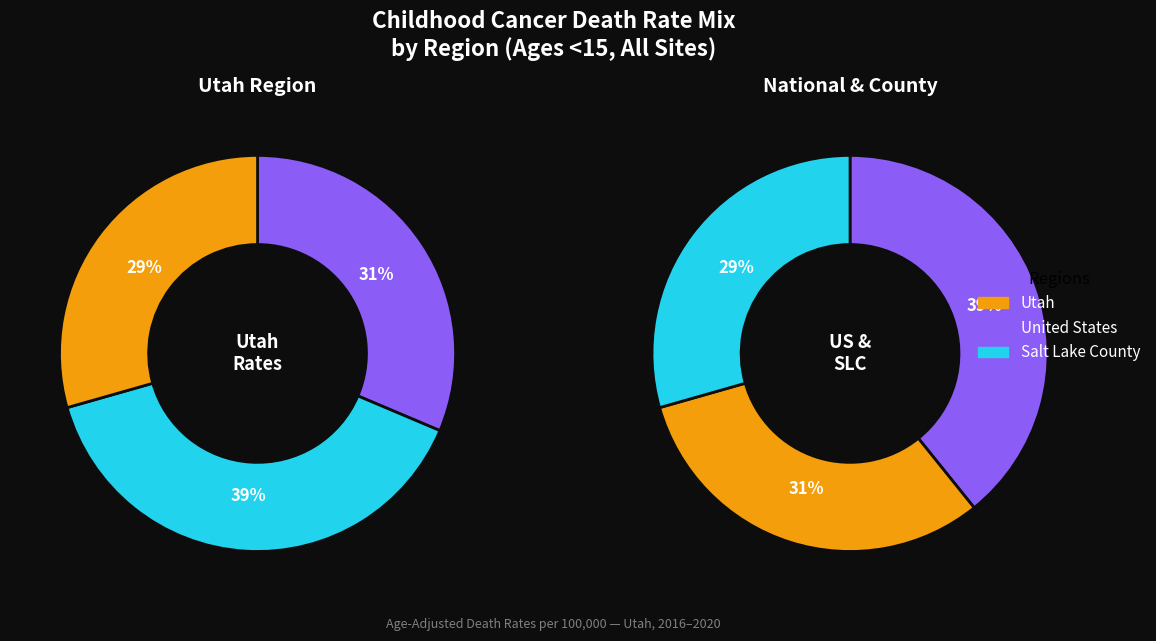

To the nearest percent, what portion does Utah represent?

31%